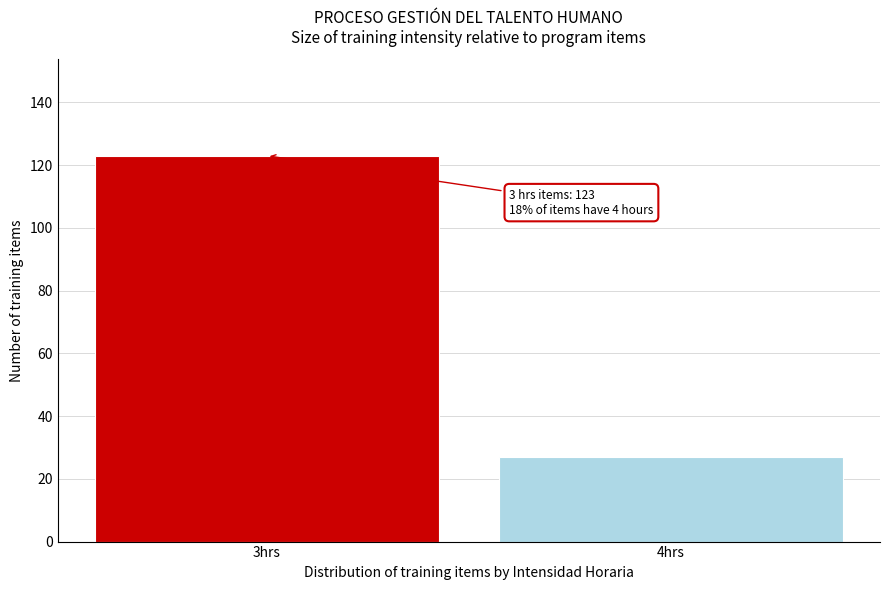

Reading left to right, list all the values displayed in this chart.

3hrs=123	4hrs=27